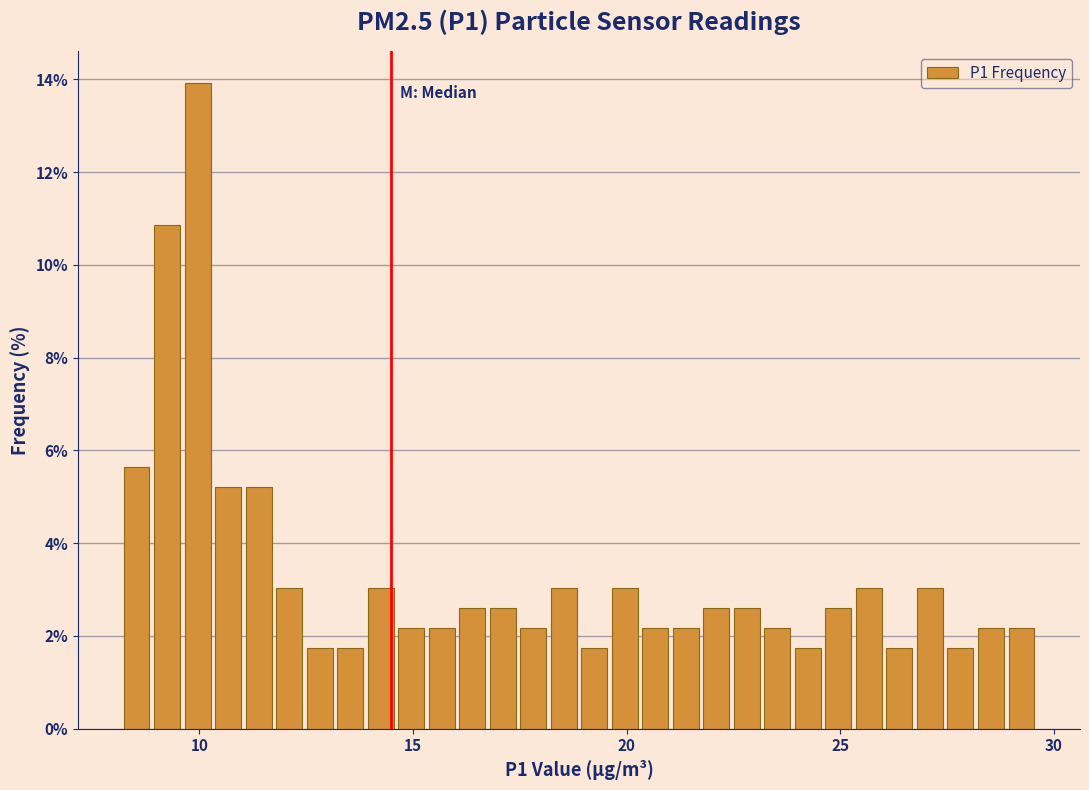

Read against the x-axis, roughly where is the centre of the tallest bar?

10.0